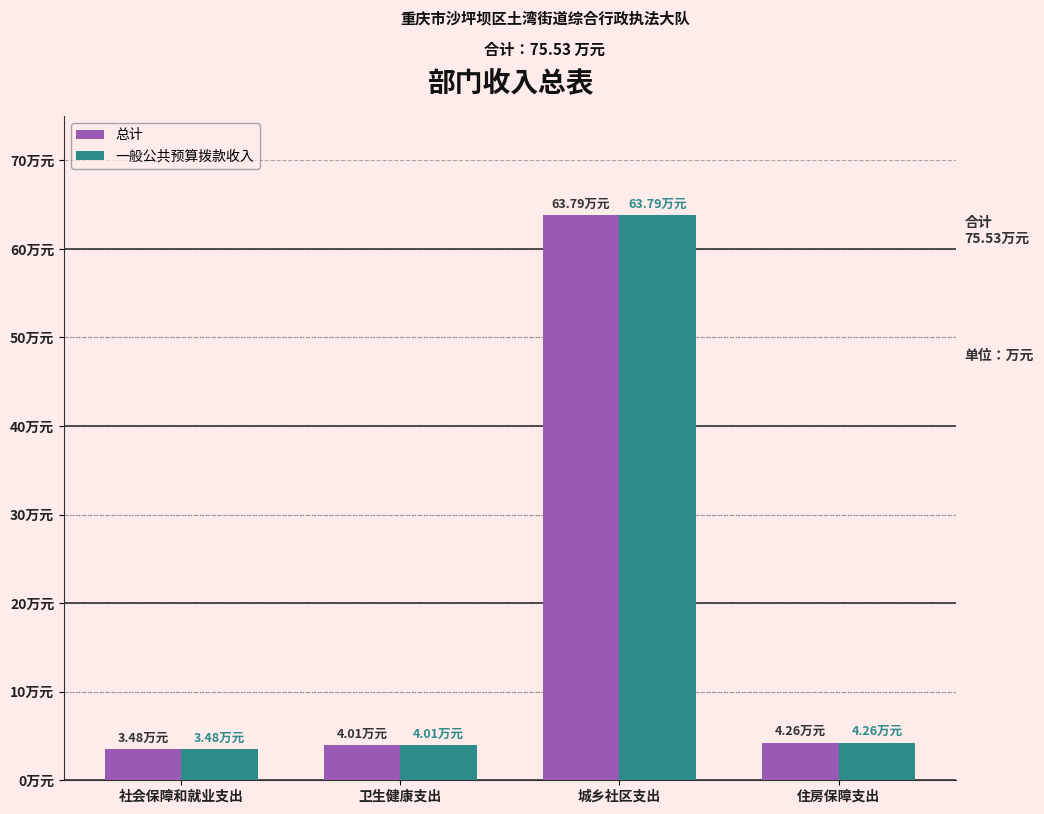

Which category has the highest value across all series?

城乡社区支出